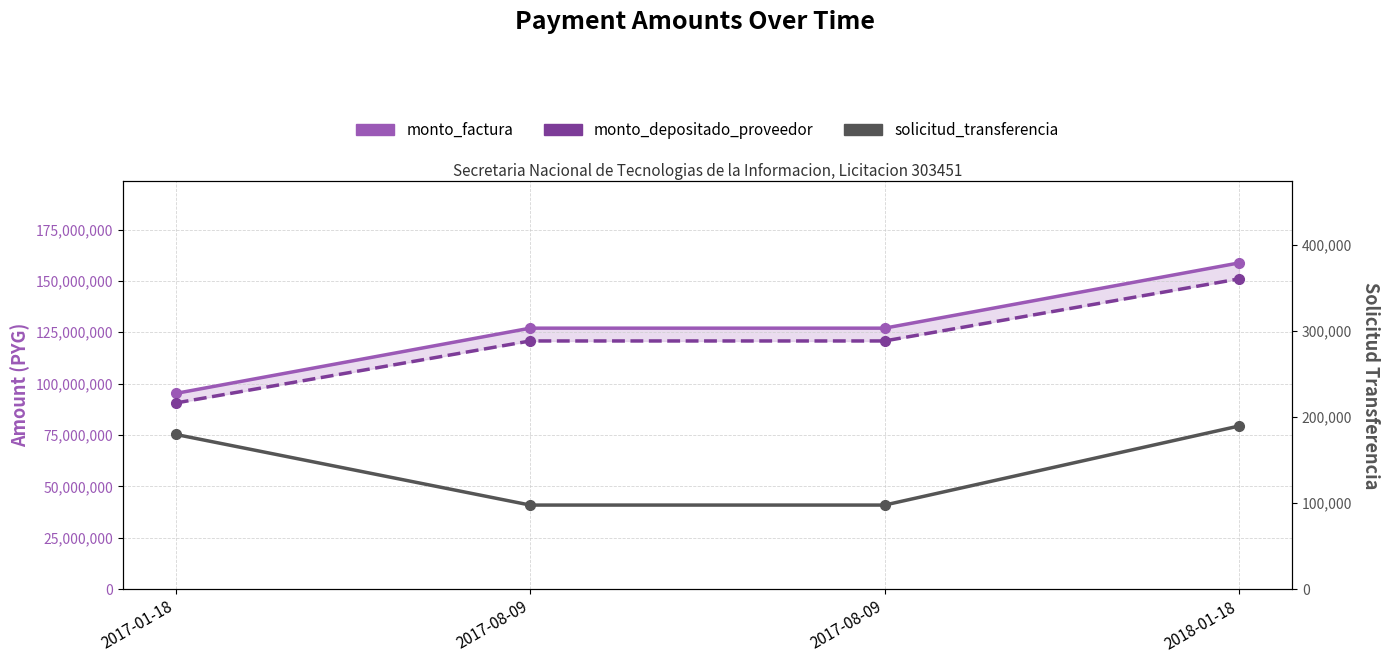

Which series has the widest spread of values?

monto_factura